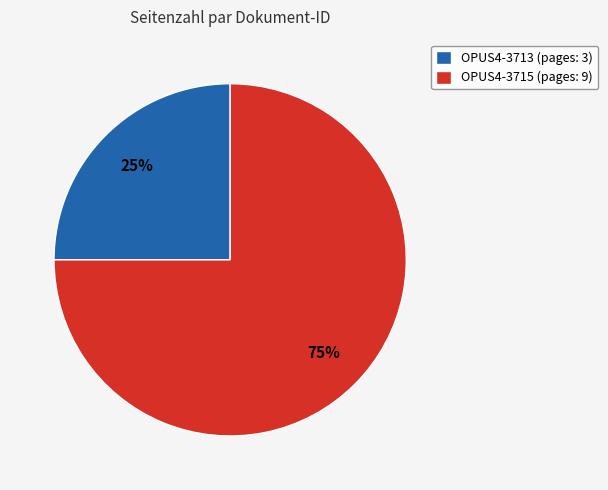

Is the sum of OPUS4-3715 (pages: 9) and OPUS4-3713 (pages: 3) greater than half?

Yes